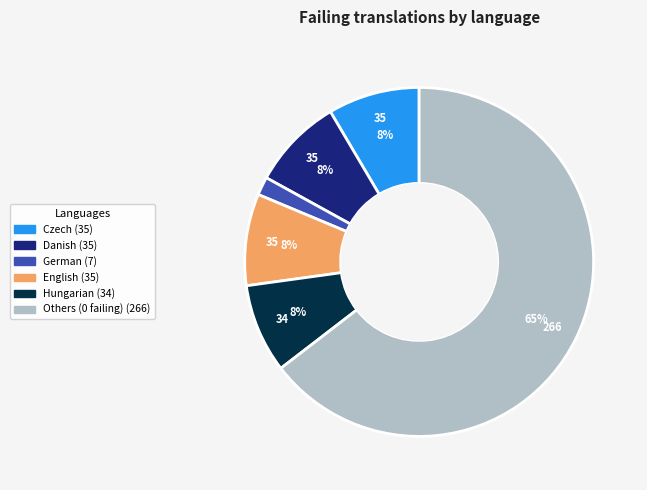

Is there any slice that represents more than half of the pie?

Yes